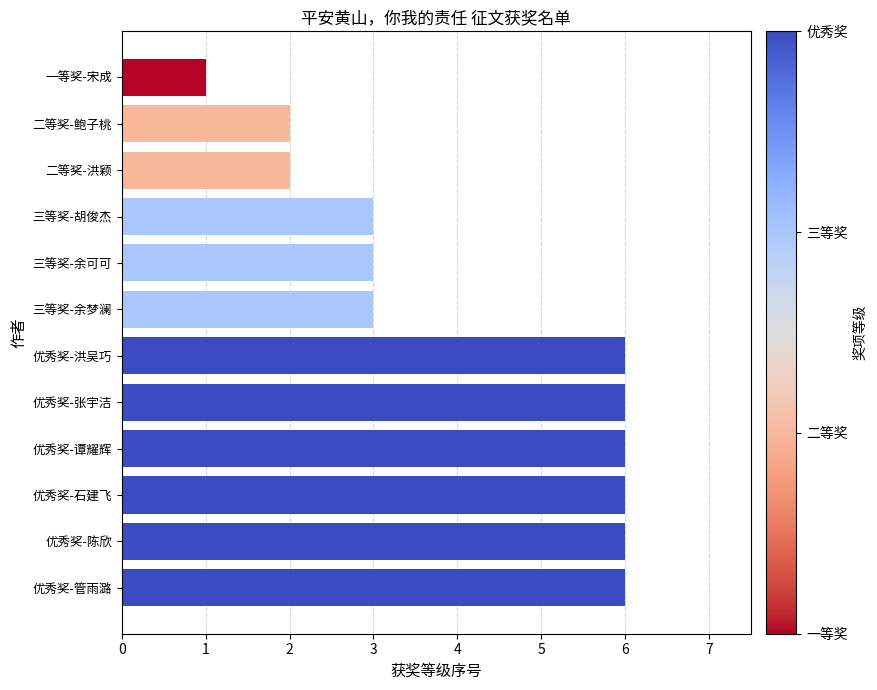

What is the difference between the second highest and minimum values?

5